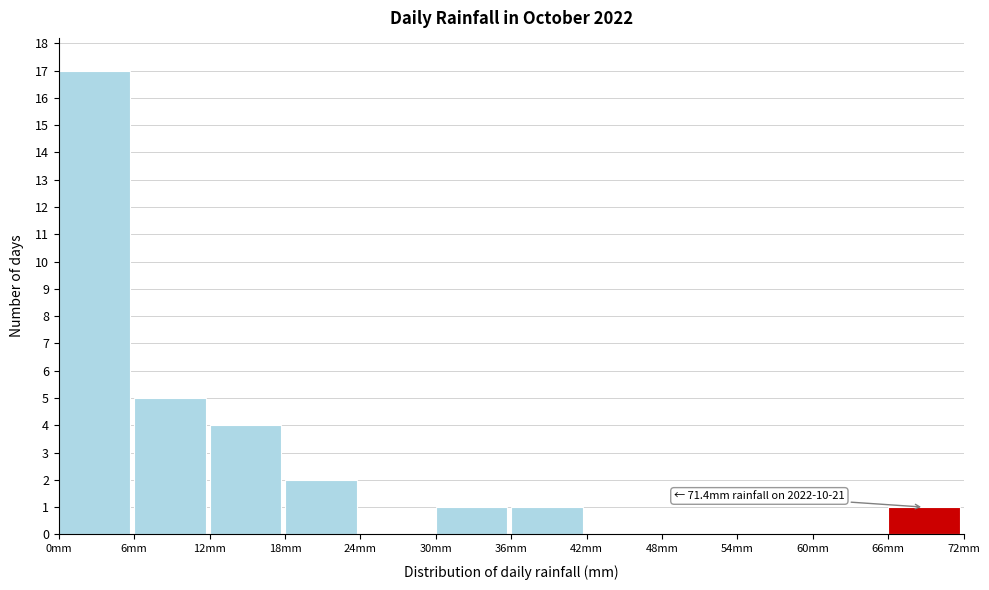

Which range on the x-axis has the tallest bar?

0 to 6